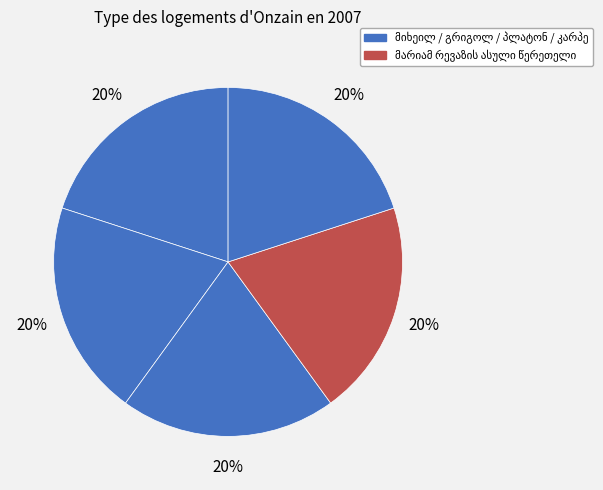

Is there a majority slice in this chart?

No